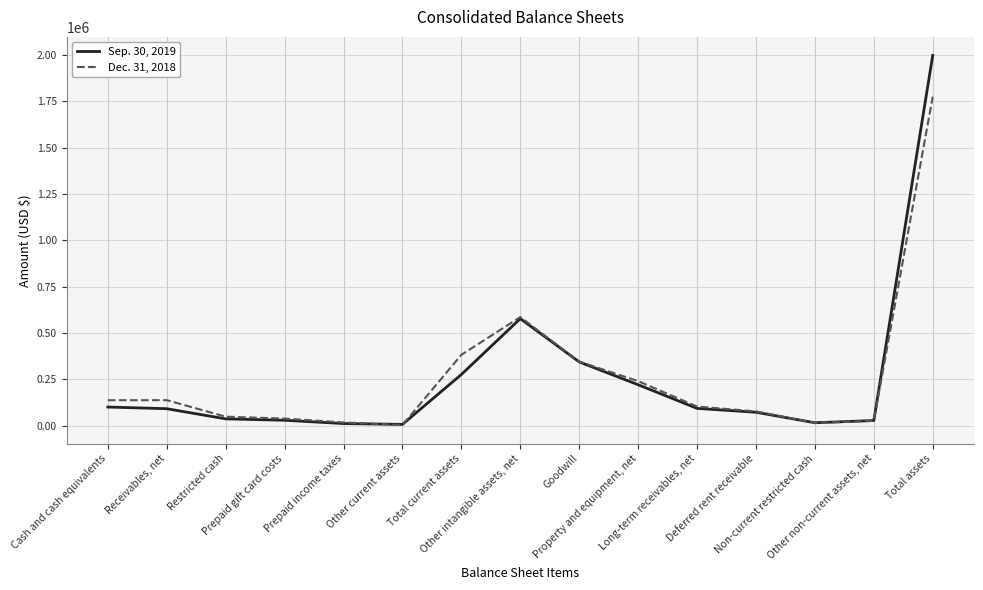

What is the greatest value displayed?

1997508